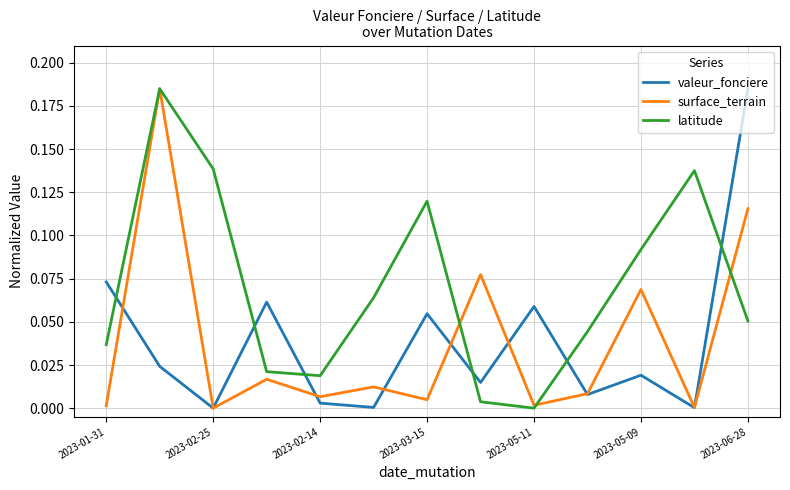

Which series ends up on top after the final intersection of latitude and valeur_fonciere?

valeur_fonciere